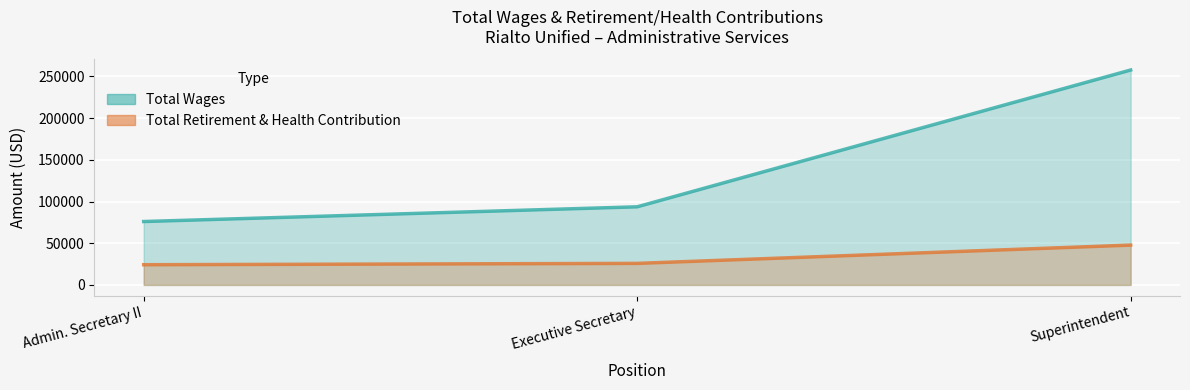

True or false: Total Retirement & Health Contribution has a value of 38247 at Admin. Secretary II.

False